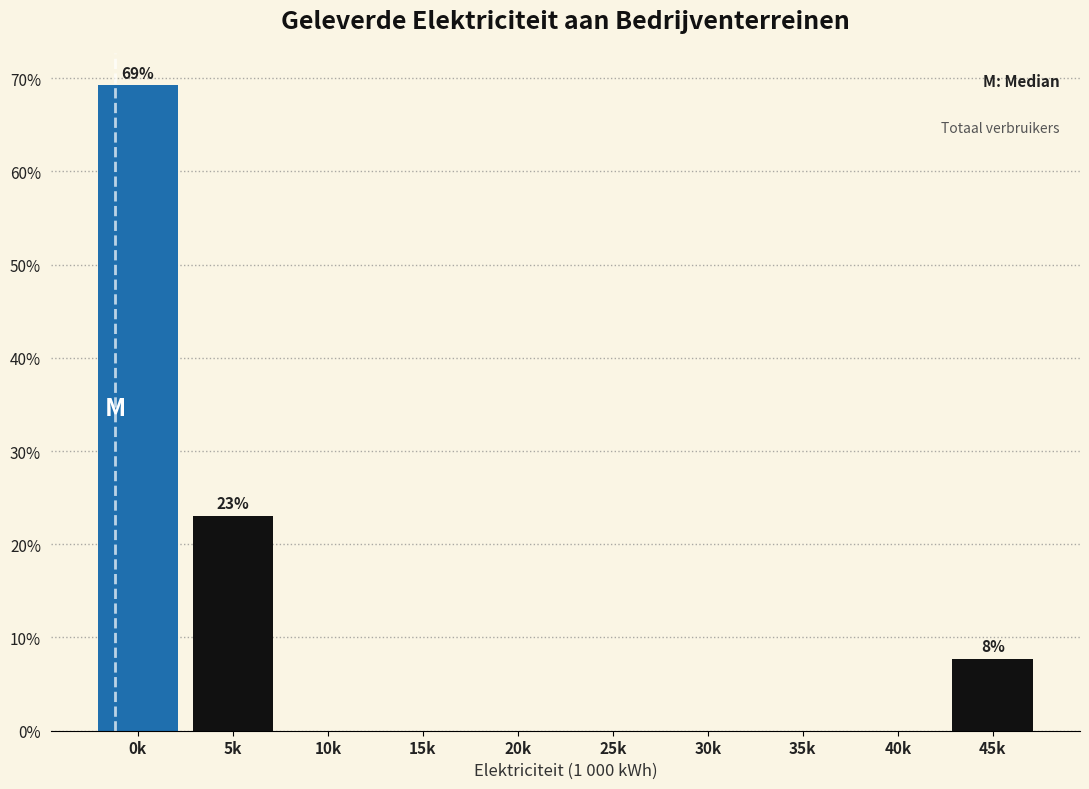

Reading right to left, list all the values displayed in this chart.

45k=7.7	40k=0.0	35k=0.0	30k=0.0	25k=0.0	20k=0.0	15k=0.0	10k=0.0	5k=23.1	0k=69.2